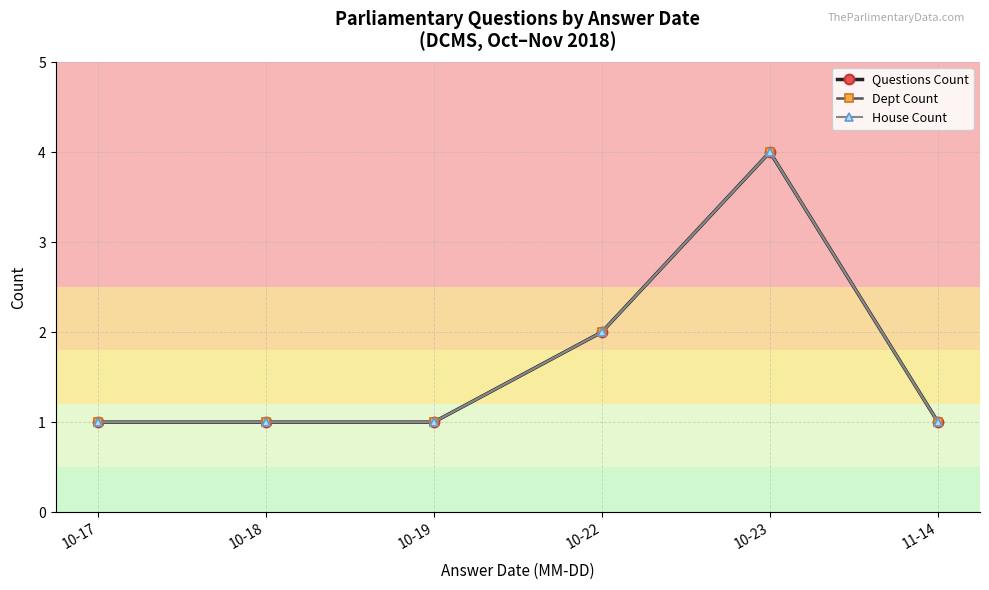

True or false: House Count and Questions Count intersect in this chart.

False